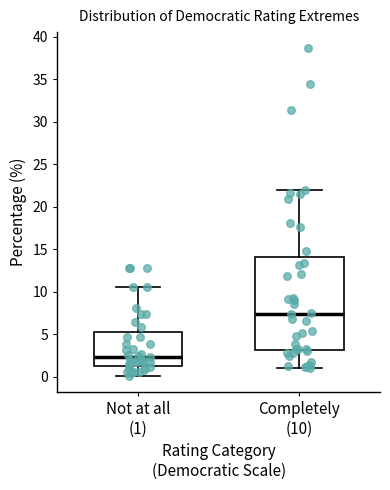

Which box's median line is the highest?

Completely (10)